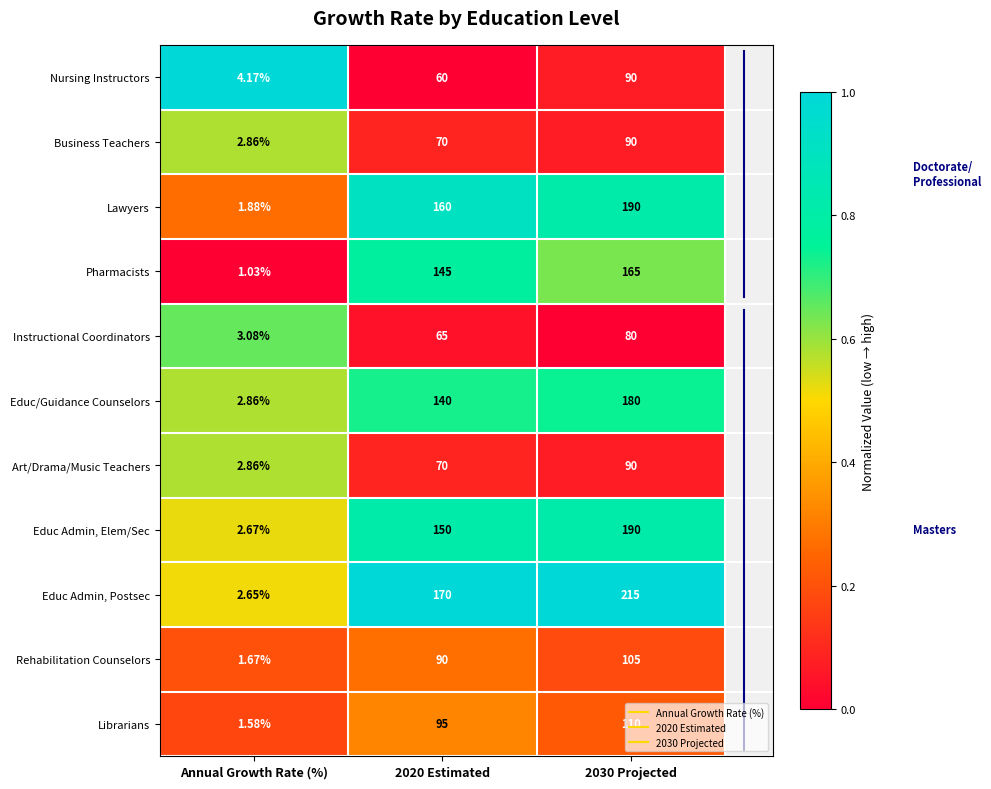

Which series has the largest total across all categories?

Educ Admin, Postsec